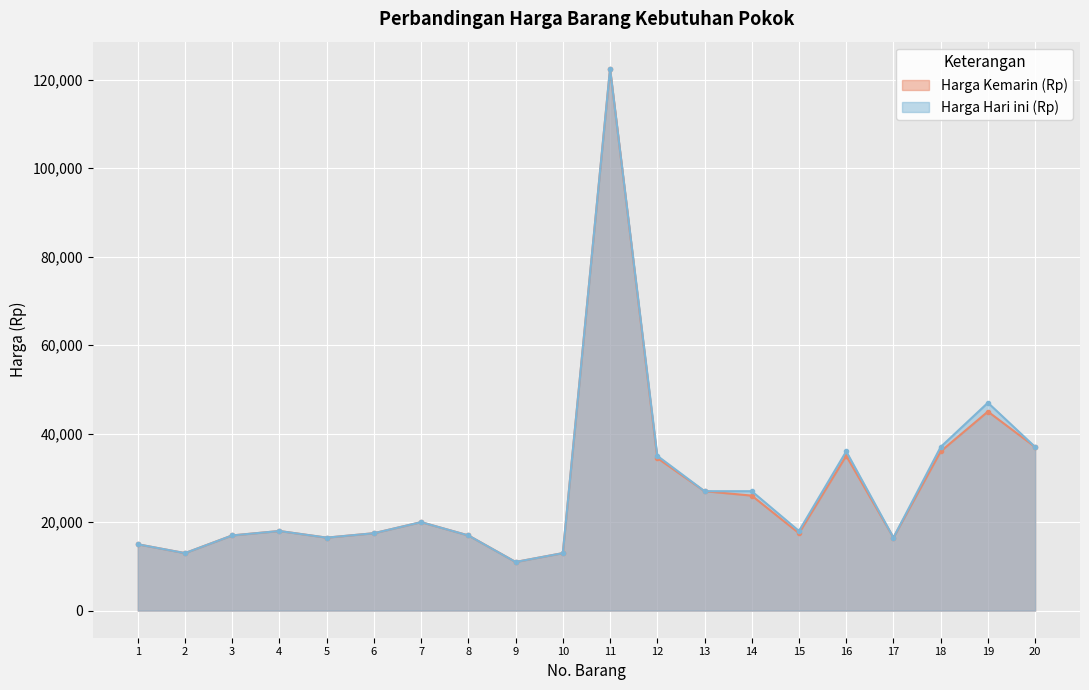

Is it true that Harga Hari ini (Rp) equals 17500 at 6?

True